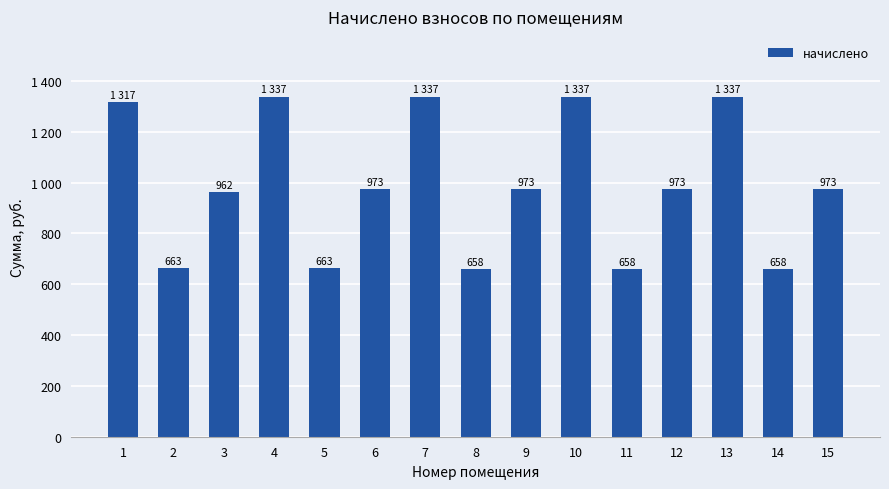

At which label is the value closest to 997?

6